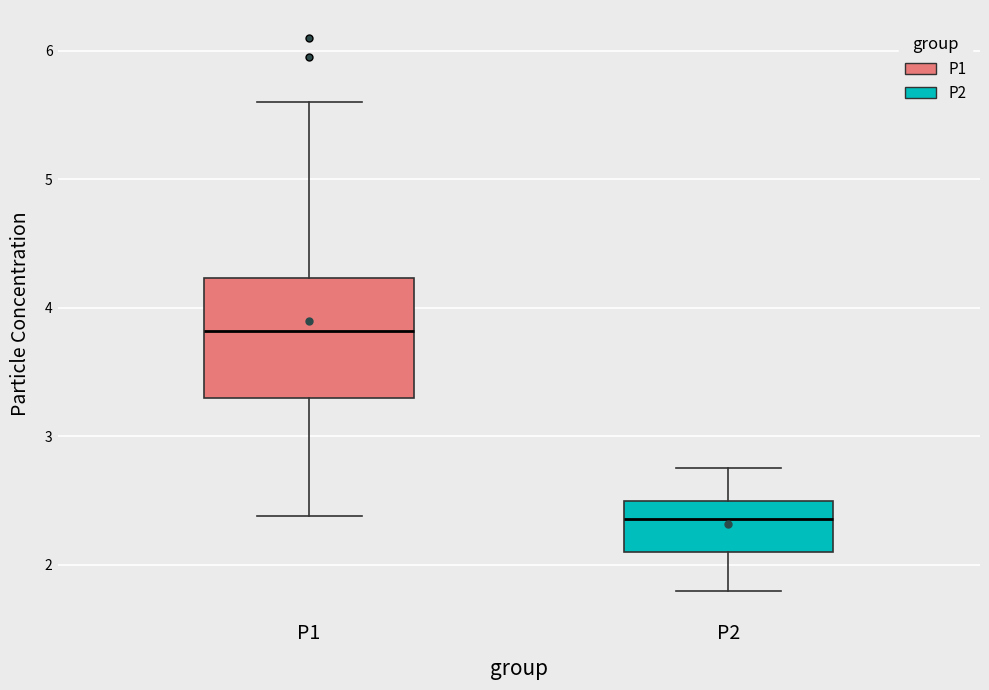

Reading left to right, read every box against the y-axis: the position of its median line, the range the box covers, and the ends of its whiskers. The values are not printed on the chart, so give them approximately, as read against the axis.

P1: median 3.8, box 3.3 to 4.2, whiskers 2.4 to 5.6
P2: median 2.4, box 2.1 to 2.5, whiskers 1.8 to 2.8